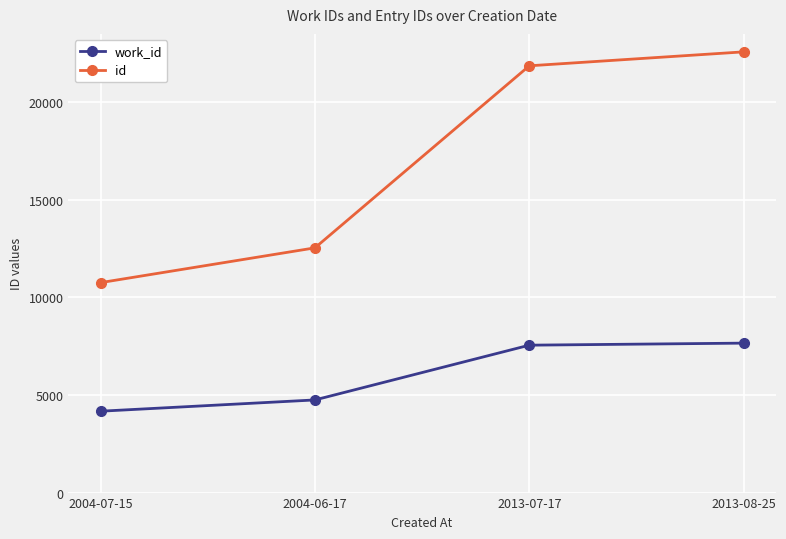

What value does the id series have at 2004-07-15?

10751